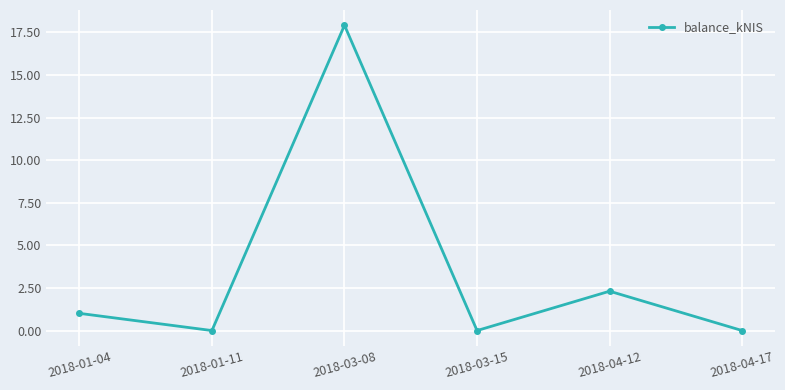

True or false: the data shows 3.1 at 2018-04-12.

False